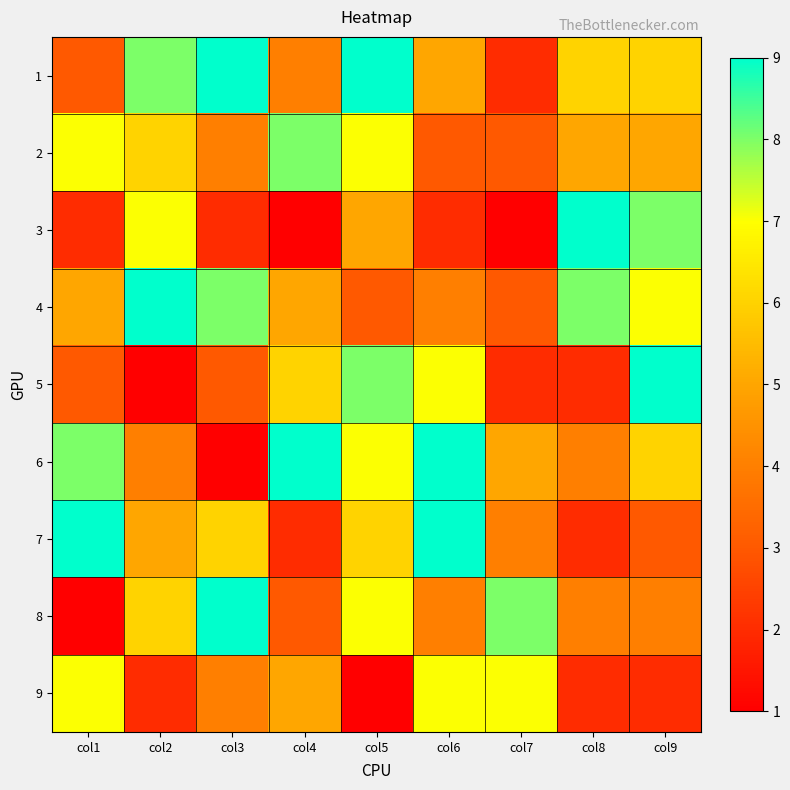

Reading right to left, what are all the values shown in this chart?

1: col9=6	col8=6	col7=2	col6=5	col5=9	col4=4	col3=9	col2=8	col1=3
2: col9=5	col8=5	col7=3	col6=3	col5=7	col4=8	col3=4	col2=6	col1=7
3: col9=8	col8=9	col7=1	col6=2	col5=5	col4=1	col3=2	col2=7	col1=2
4: col9=7	col8=8	col7=3	col6=4	col5=3	col4=5	col3=8	col2=9	col1=5
5: col9=9	col8=2	col7=2	col6=7	col5=8	col4=6	col3=3	col2=1	col1=3
6: col9=6	col8=4	col7=5	col6=9	col5=7	col4=9	col3=1	col2=4	col1=8
7: col9=3	col8=2	col7=4	col6=9	col5=6	col4=2	col3=6	col2=5	col1=9
8: col9=4	col8=4	col7=8	col6=4	col5=7	col4=3	col3=9	col2=6	col1=1
9: col9=2	col8=2	col7=7	col6=7	col5=1	col4=5	col3=4	col2=2	col1=7